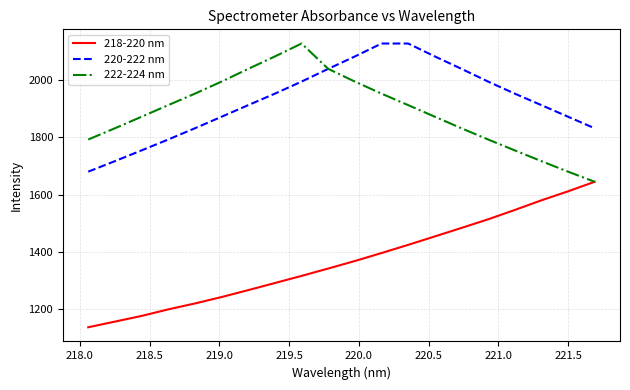

What is the minimum value for 220-222 nm?

1680.3